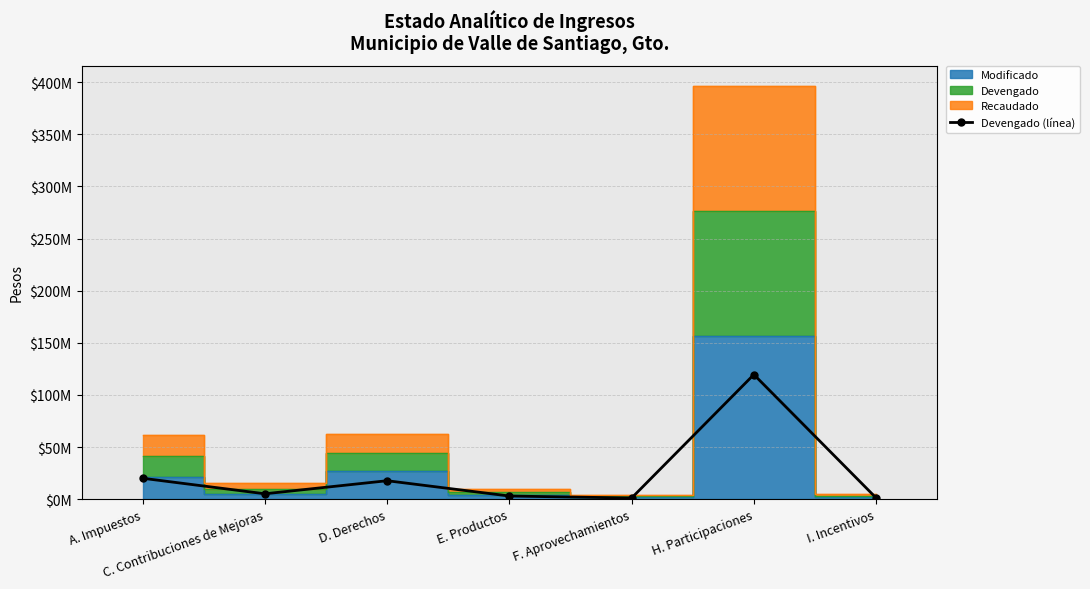

The value at D. Derechos is 31737030.8. True or false?

False